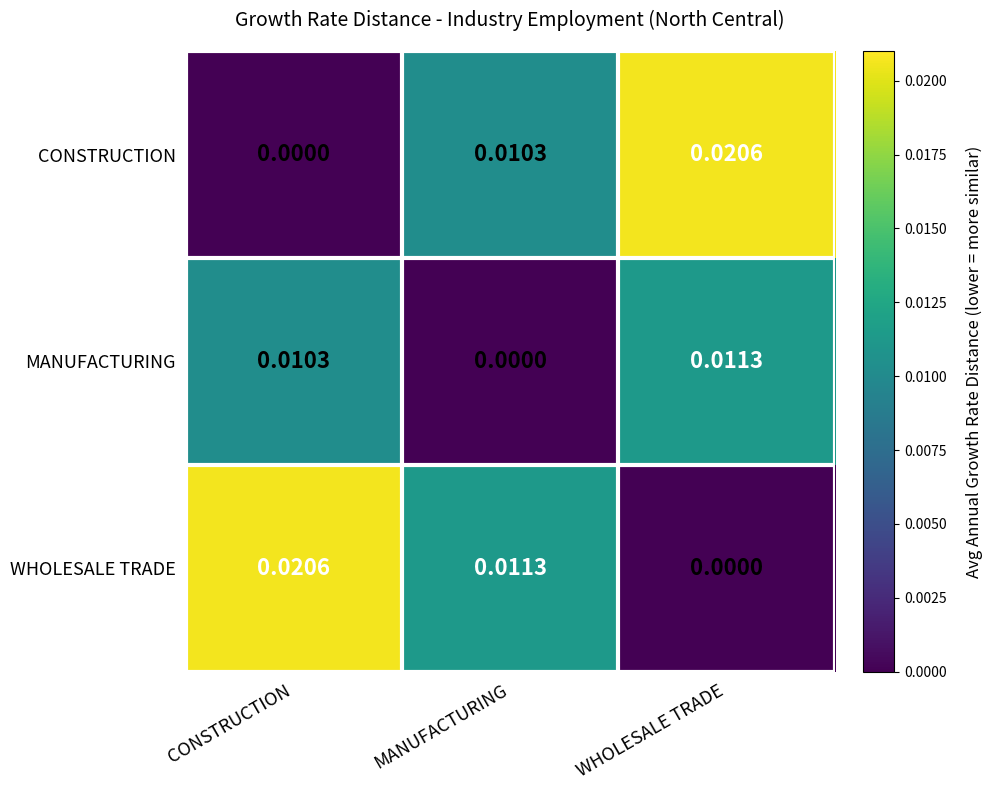

List the labels in order of WHOLESALE TRADE value, smallest first.

WHOLESALE TRADE, MANUFACTURING, CONSTRUCTION